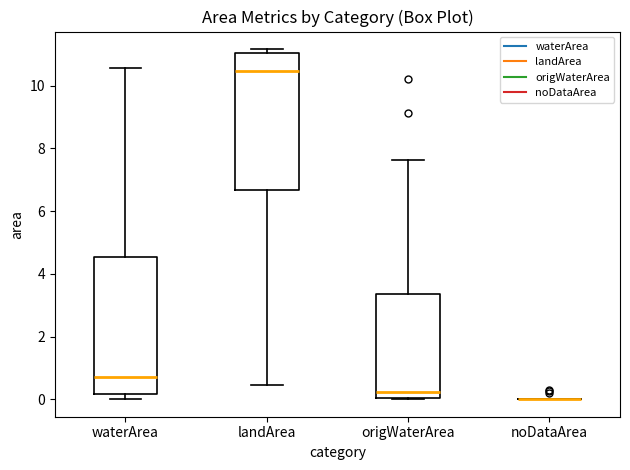

Where does the lower whisker of the box for landArea end on the y-axis? The values are not printed on the chart, so give them approximately, as read against the axis.

0.4